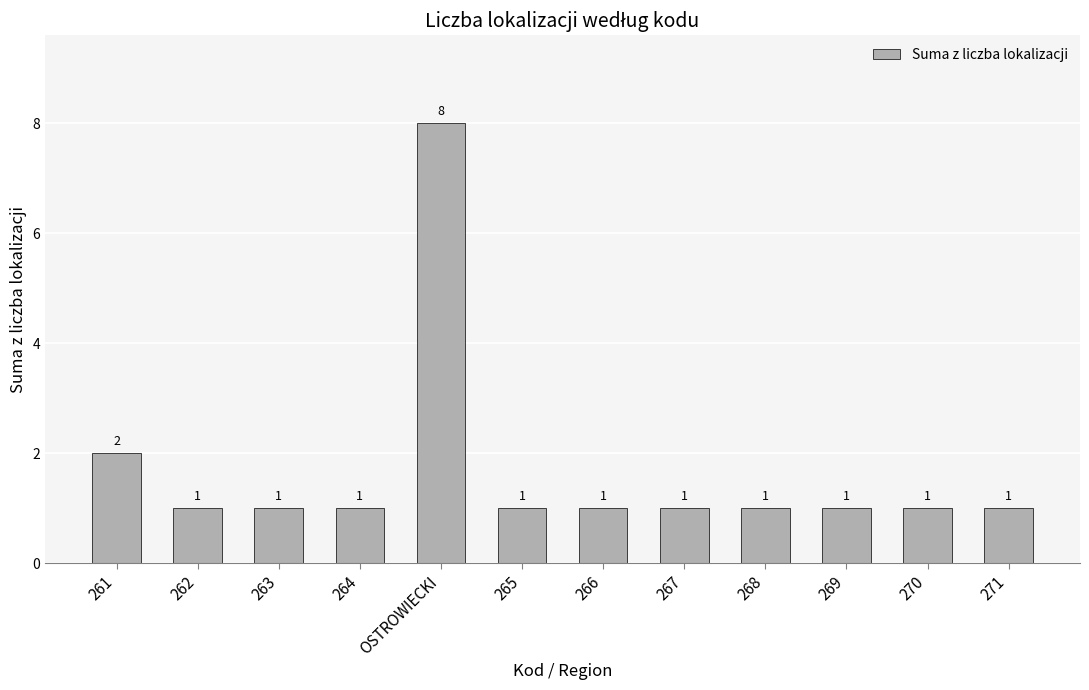

Reading left to right, transcribe all the data shown in this chart.

261=2	262=1	263=1	264=1	OSTROWIECKI=8	265=1	266=1	267=1	268=1	269=1	270=1	271=1